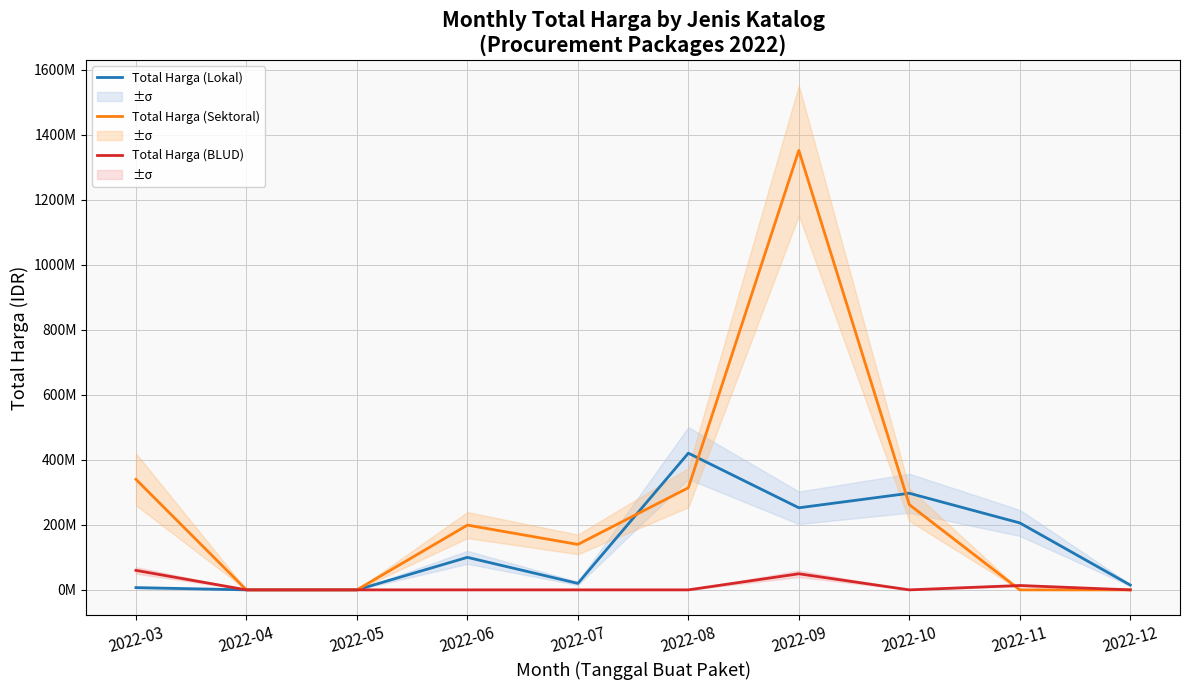

True or false: Total Harga (Lokal) has a value of 33694212 at 2022-07.

False